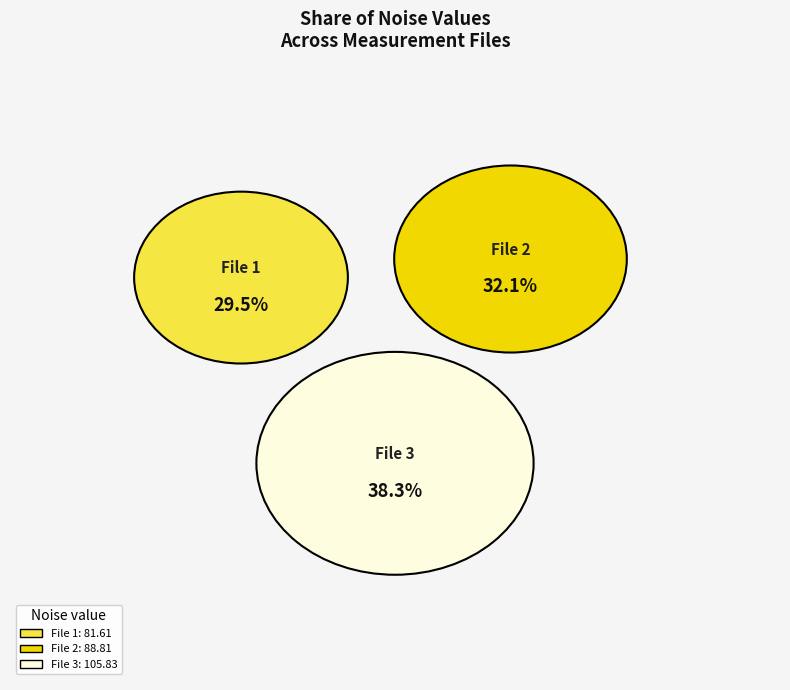

To the nearest percent, what is the difference between the largest and smallest slice percentages?

9%